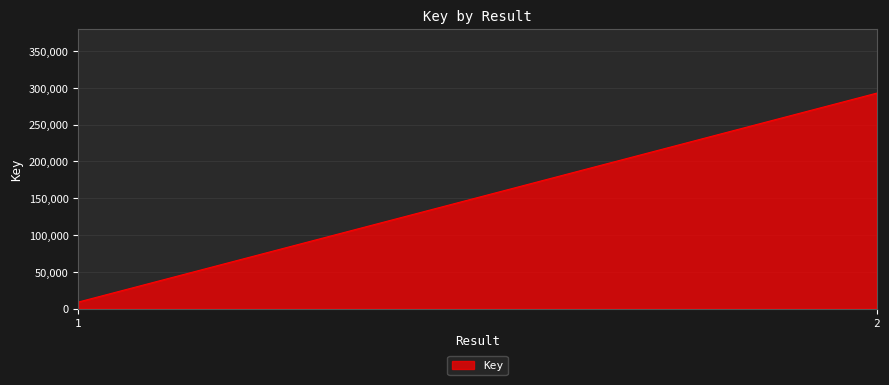

The value at 1 is 3657. True or false?

False